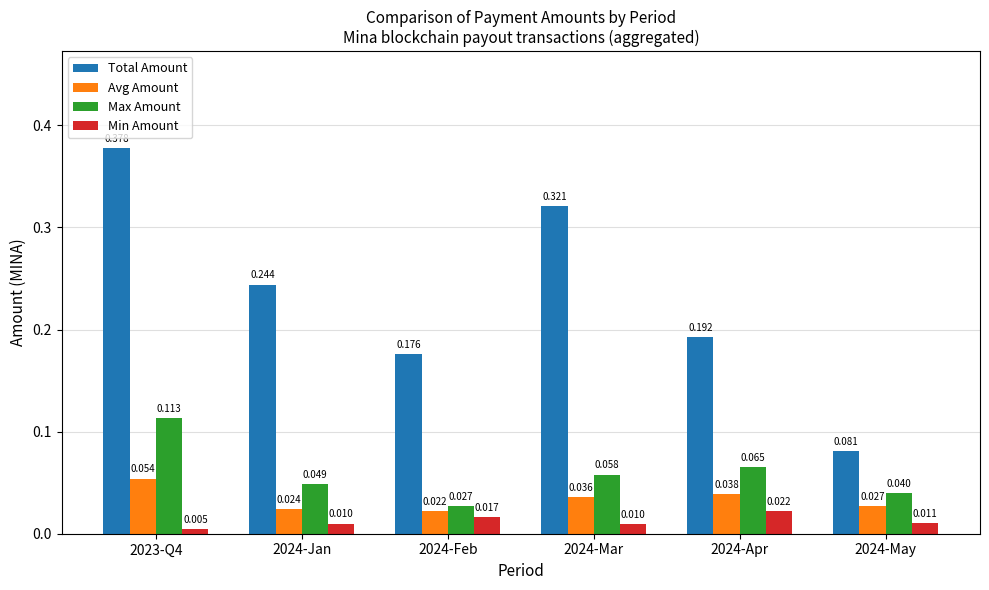

How many data points does each series have?

6